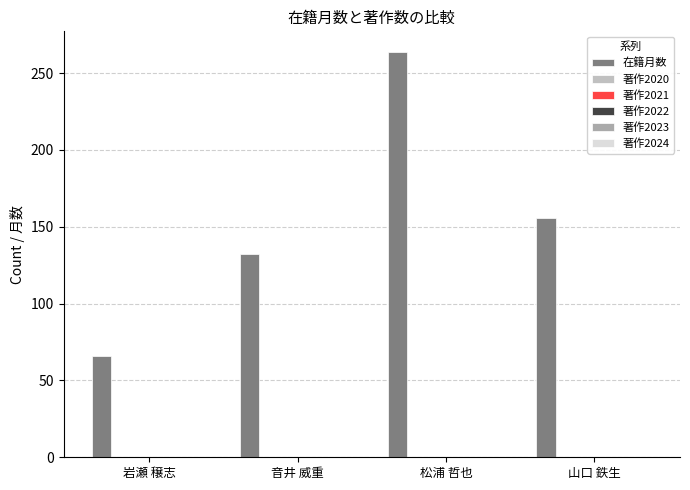

How many data points does each series have?

4